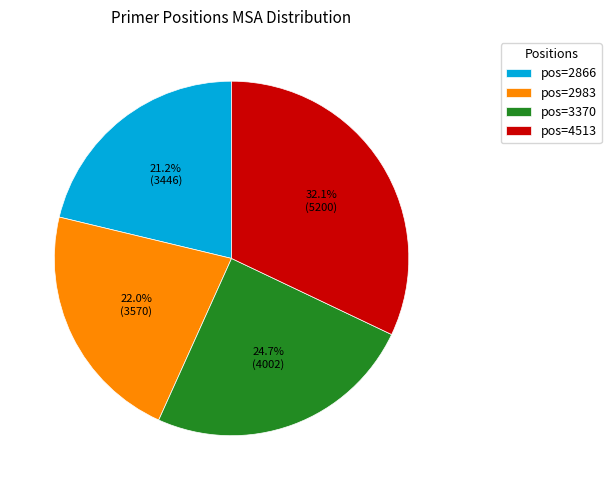

How many segments does this pie chart have?

4